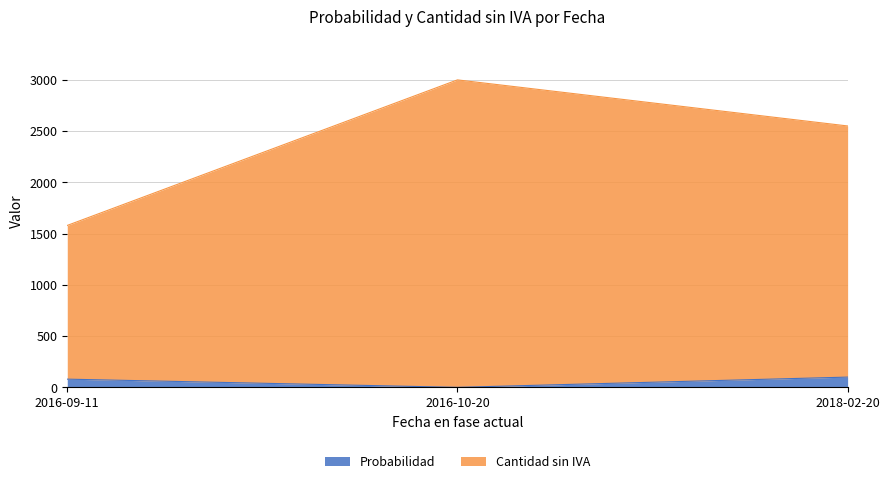

What is the sum of all Probabilidad values?

180.0